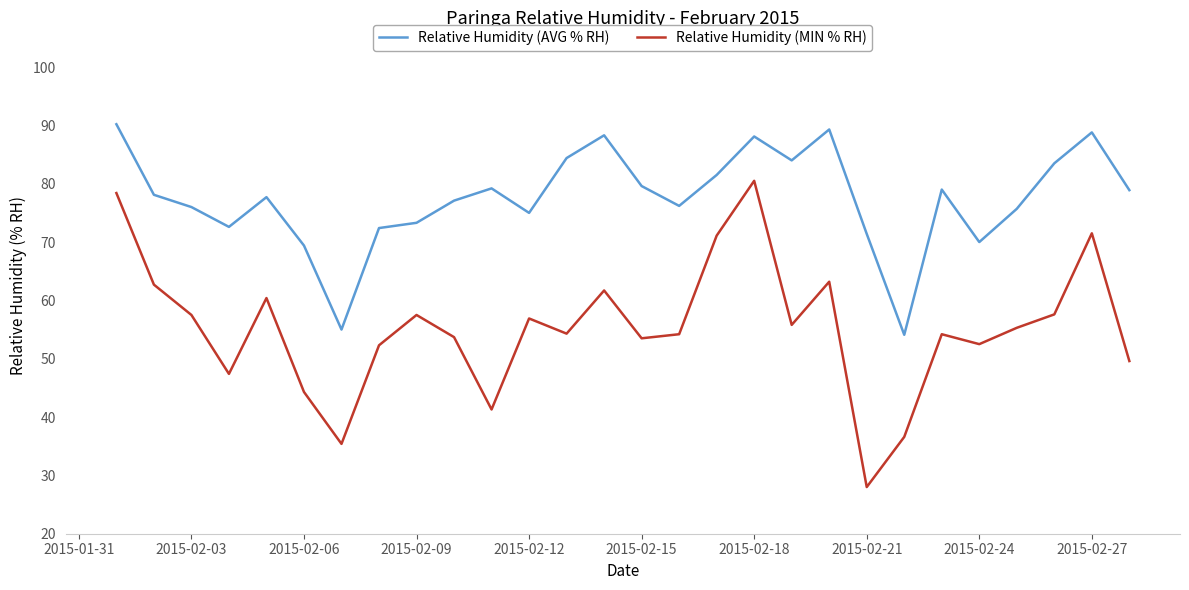

True or false: Relative Humidity (AVG % RH) has more than 0 interior local peaks.

True